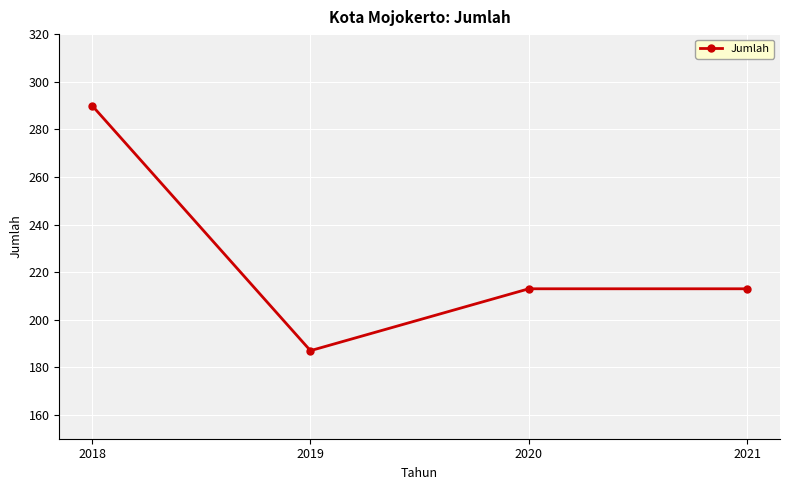

Approximately how many times larger is the value at 2018 compared to 2021?

1.4